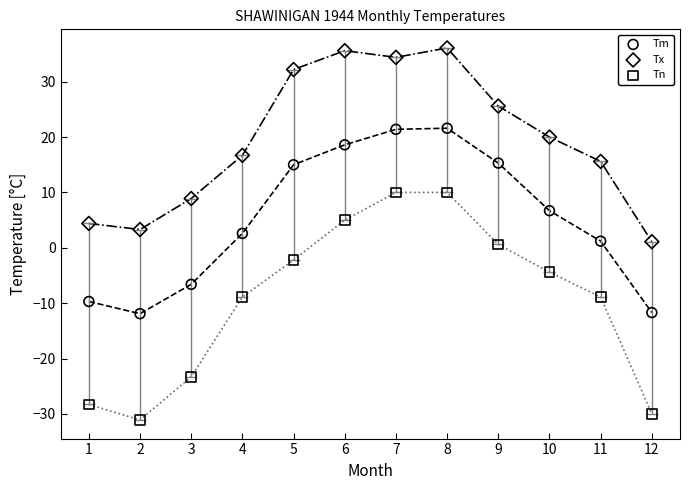

What are all the series names shown in the legend?

Tm, Tx, Tn